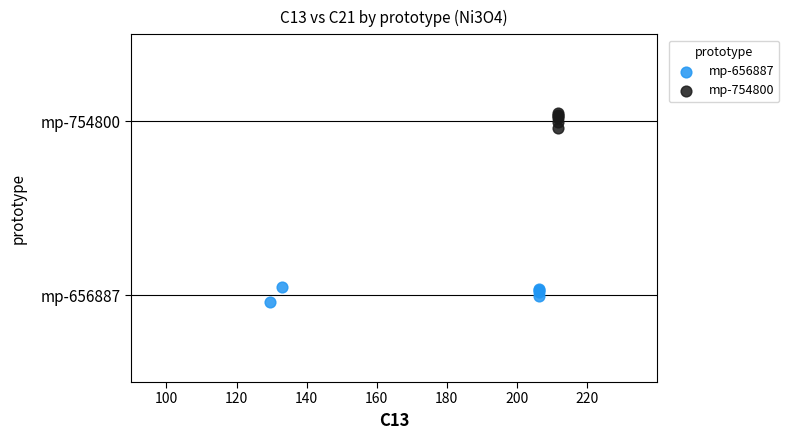

What are all the series names shown in the legend?

mp-656887, mp-754800